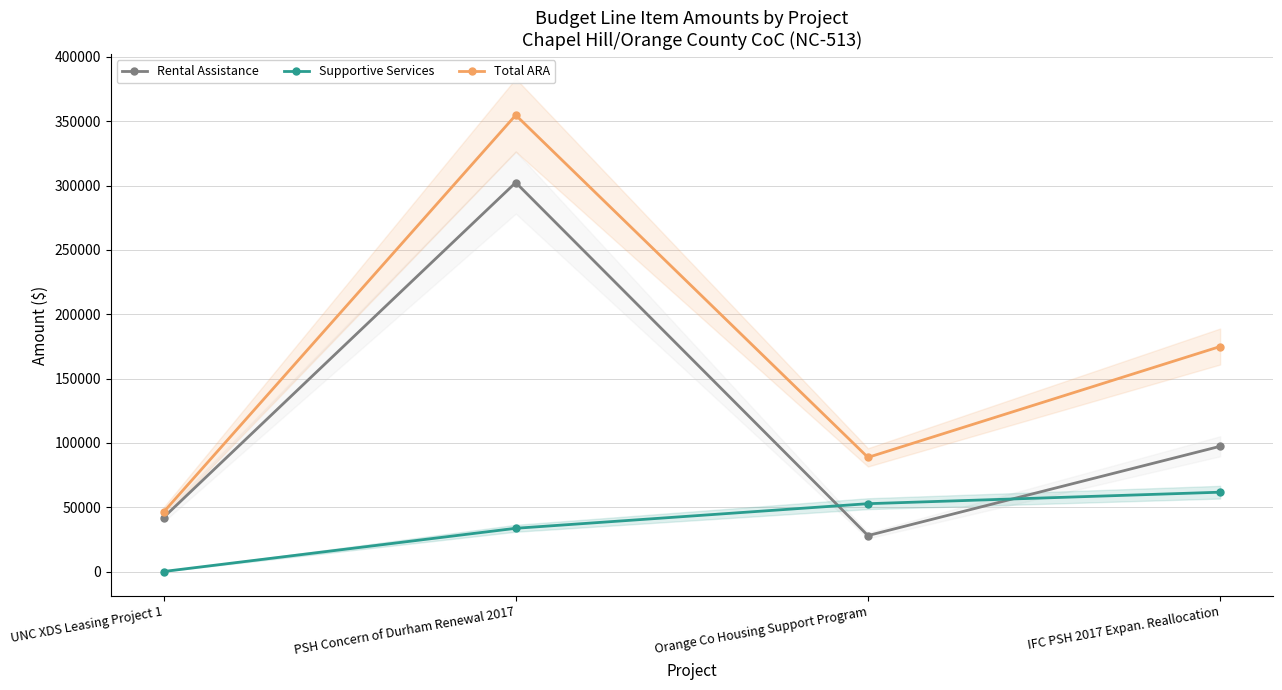

What is the difference between the second highest and second lowest values in the Supportive Services series?

19118